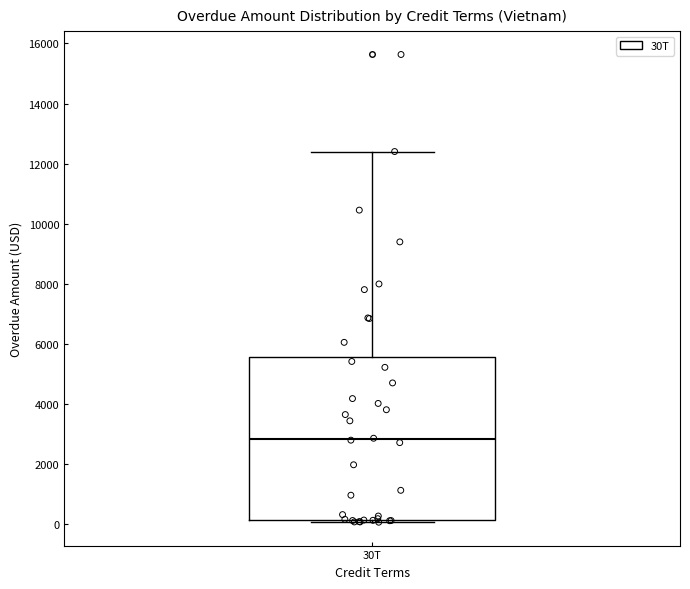

Read this box plot against the y-axis: the position of the median line, the range covered by the box, and the ends of both whiskers. The values are not printed on the chart, so give them approximately, as read against the axis.

median 2800, box 200 to 5600, whiskers 0 to 12400